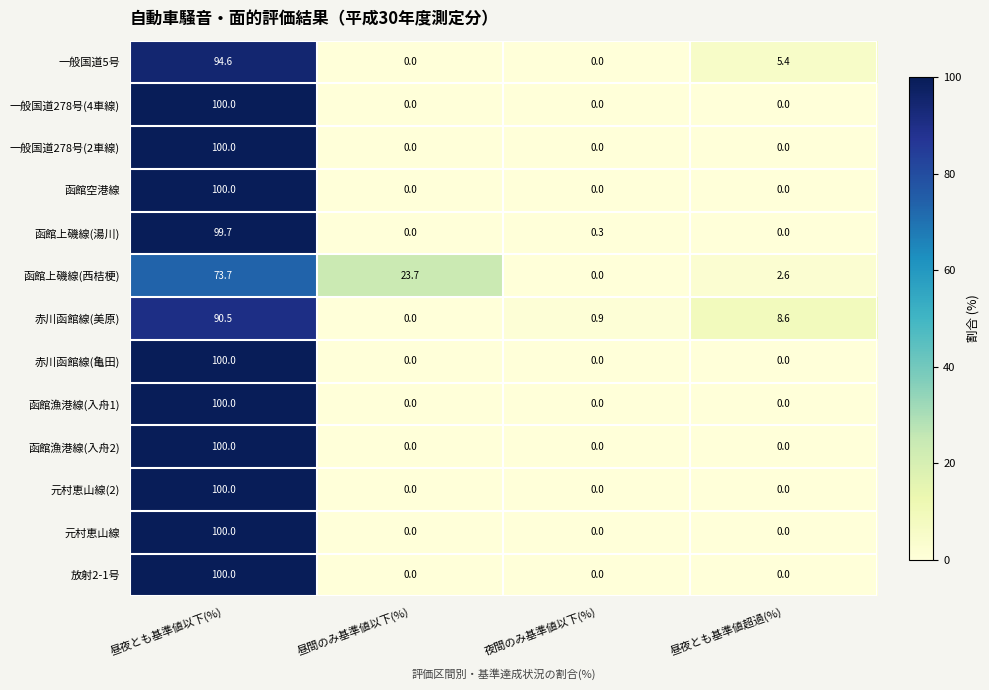

Count the 函館漁港線(入舟1) values in the range 0 to 100.

4